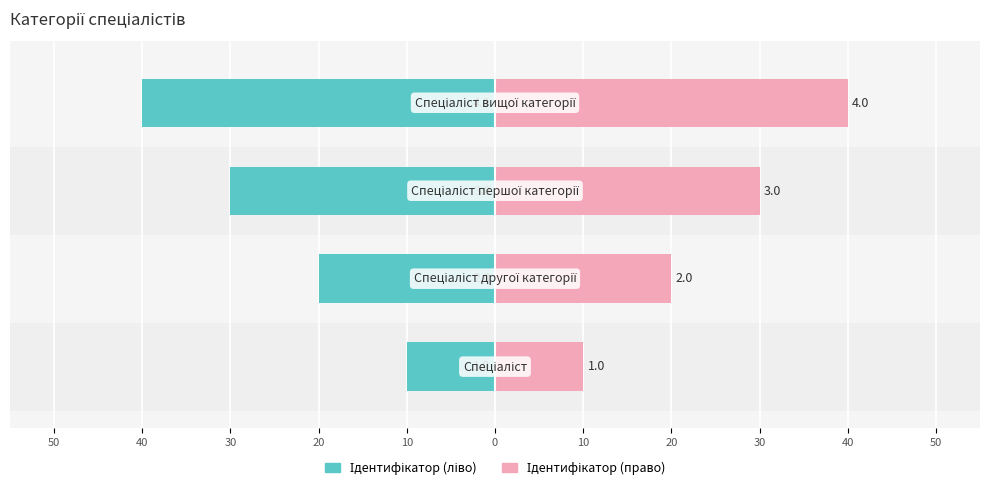

Reading left to right, what are all the values shown in this chart?

Категорія (ліво): -10	-20	-30	-40
Категорія (право): 10	20	30	40